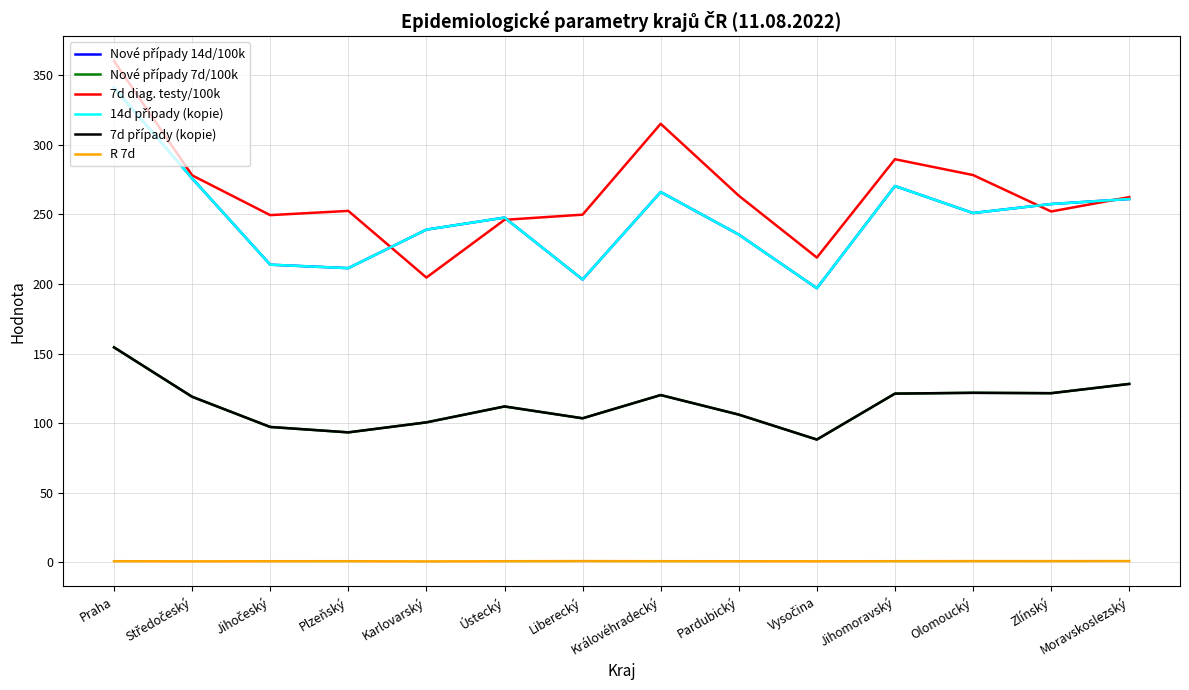

What is the label of the 2nd point from the right?

Zlínský